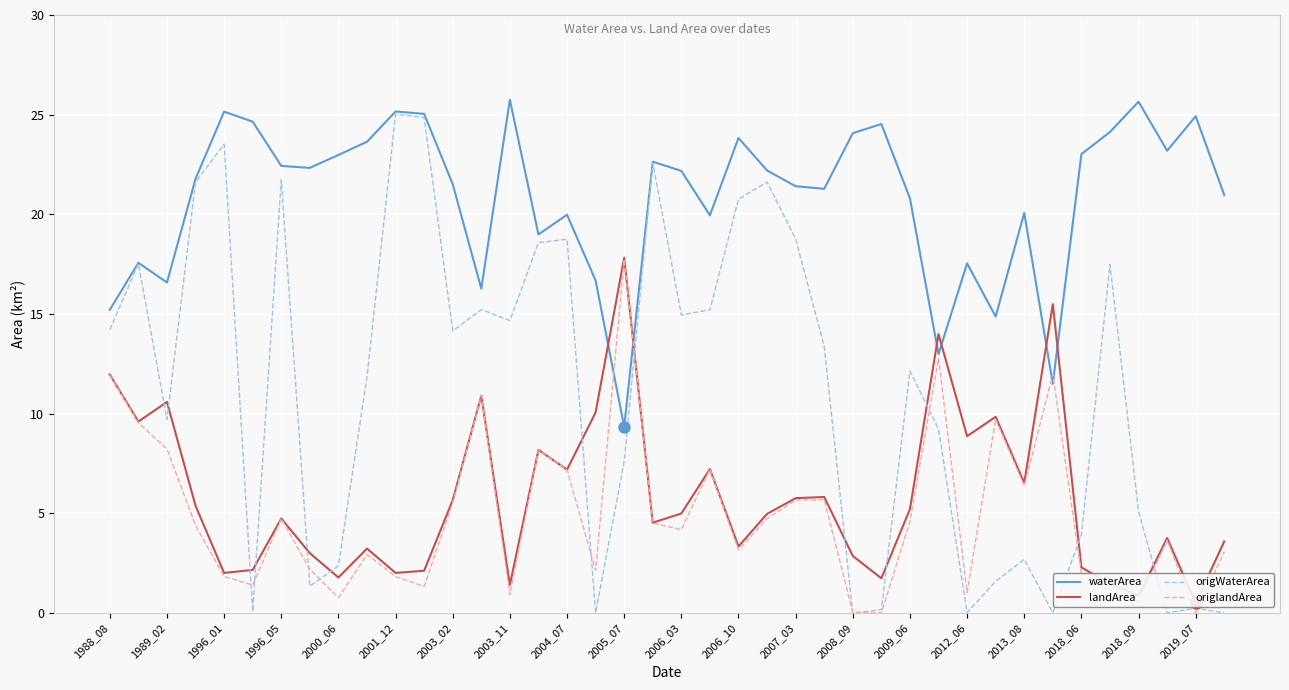

At which category does waterArea reach its first local valley?

1989_02